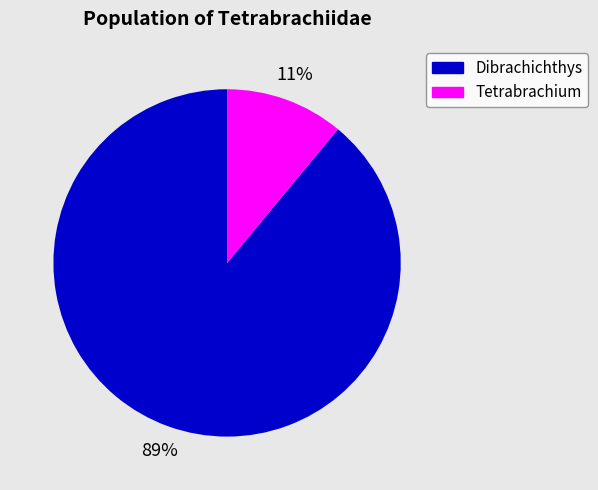

Is there a majority slice in this chart?

Yes